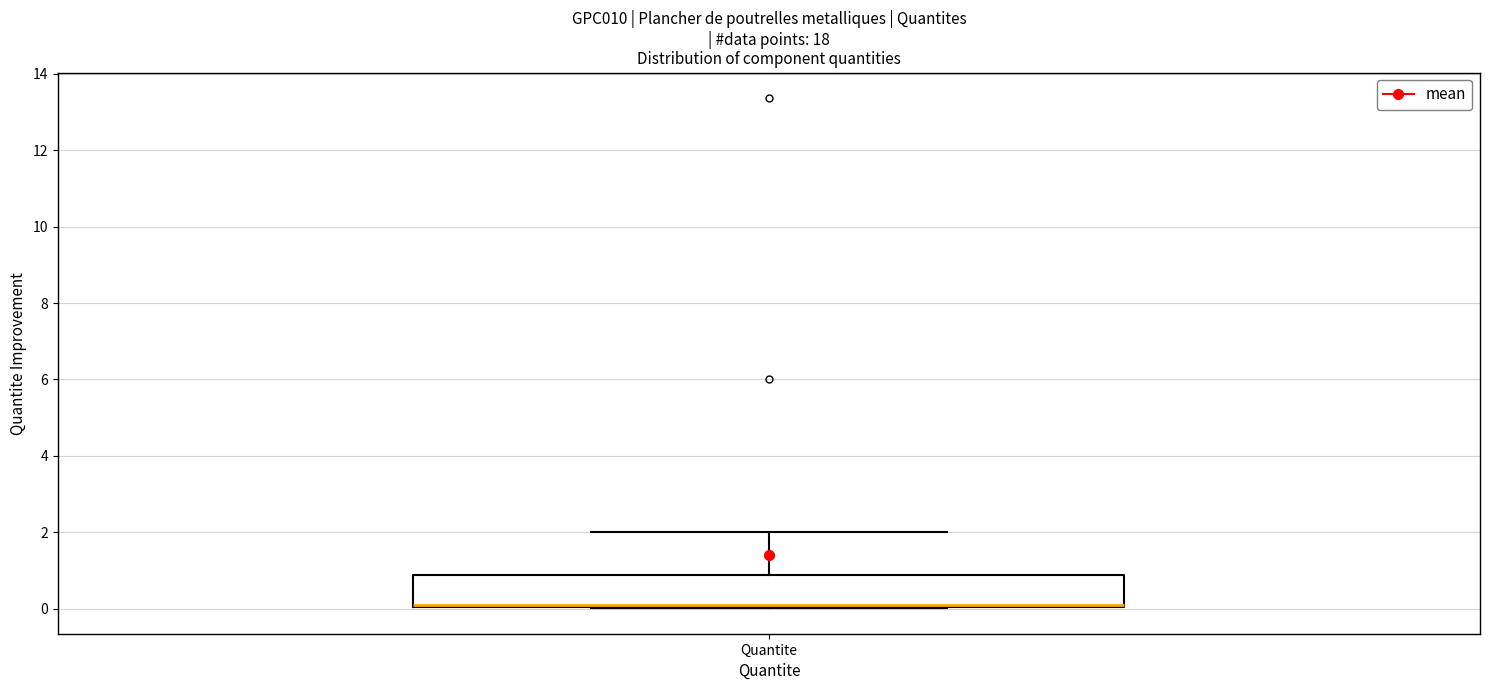

Transcribe this box plot: give where the median line is, the range the box spans, and where the two whiskers end, as read against the y-axis. The values are not printed on the chart, so give them approximately, as read against the axis.

median 0.0 (drawn on the box's lower edge), box 0.0 to 0.8, whiskers 0.0 to 2.0